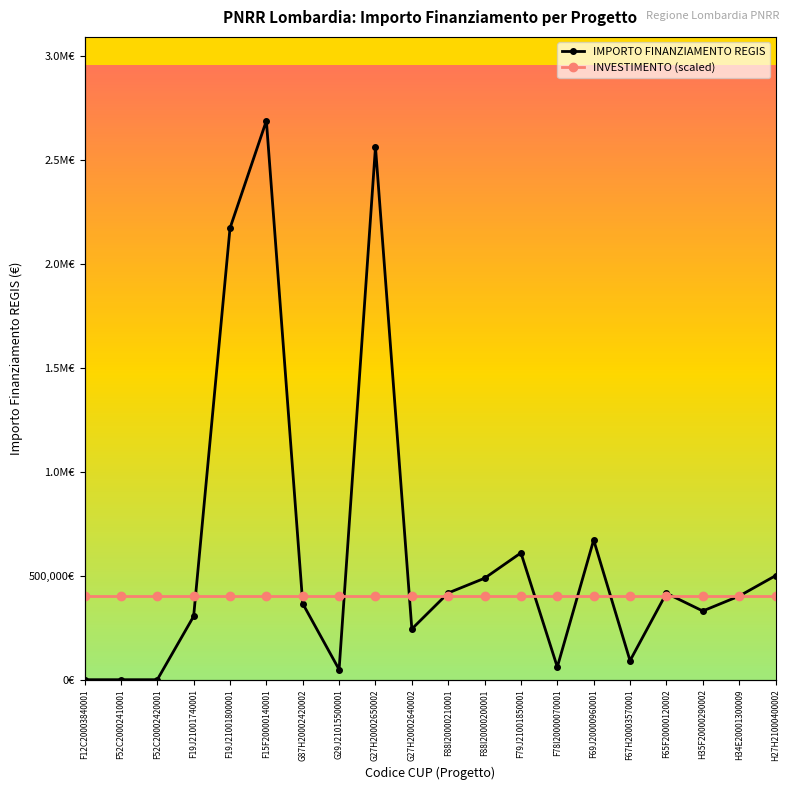

What is the label of the 4th point from the left?

F19J21001740001